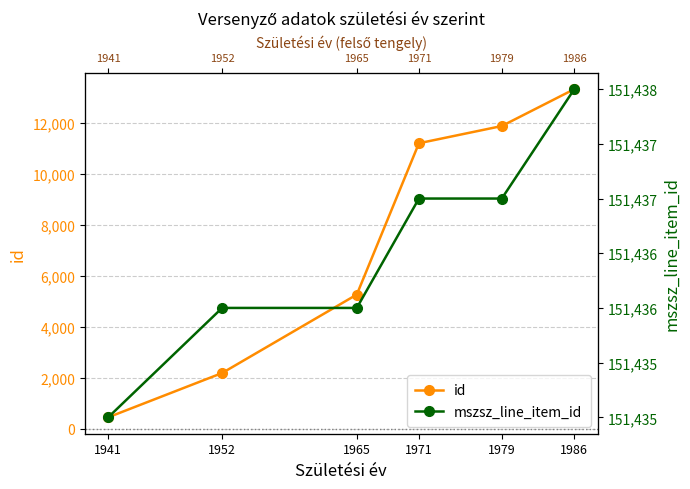

What are all the series names shown in the legend?

id, mszsz_line_item_id